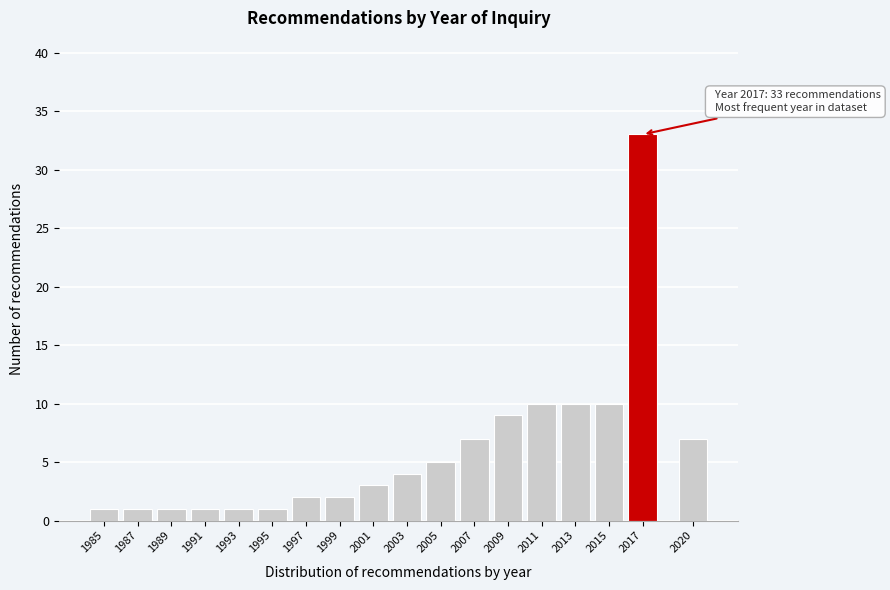

Reading left to right, transcribe all the data shown in this chart.

1985=1	1987=1	1989=1	1991=1	1993=1	1995=1	1997=2	1999=2	2001=3	2003=4	2005=5	2007=7	2009=9	2011=10	2013=10	2015=10	2017=33	2020=7